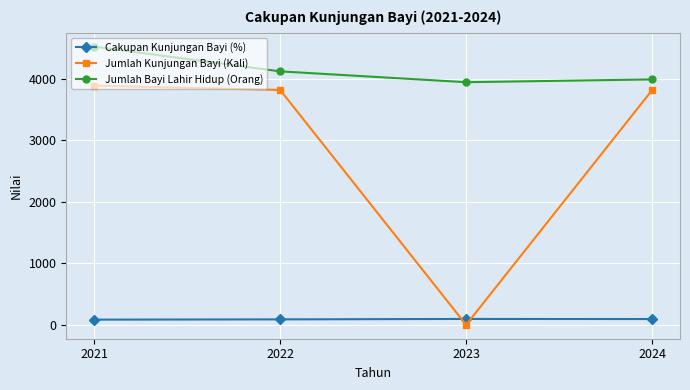

True or false: Jumlah Bayi Lahir Hidup (Orang) and Jumlah Kunjungan Bayi (Kali) cross at least once.

False